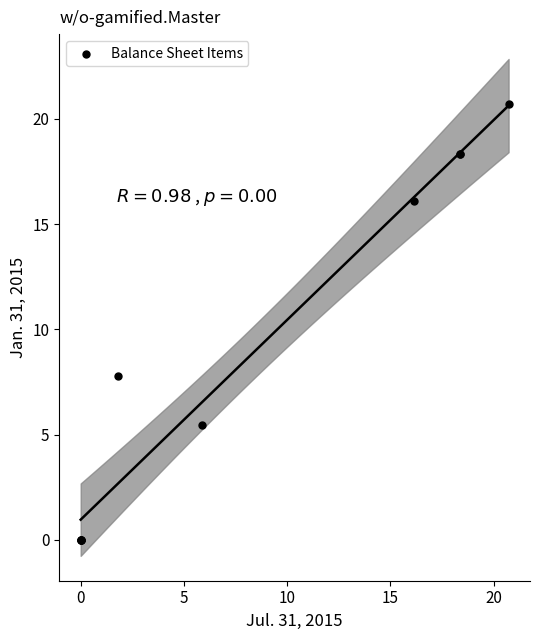

What Y value in the scatter plot is closest to 10?

7.8